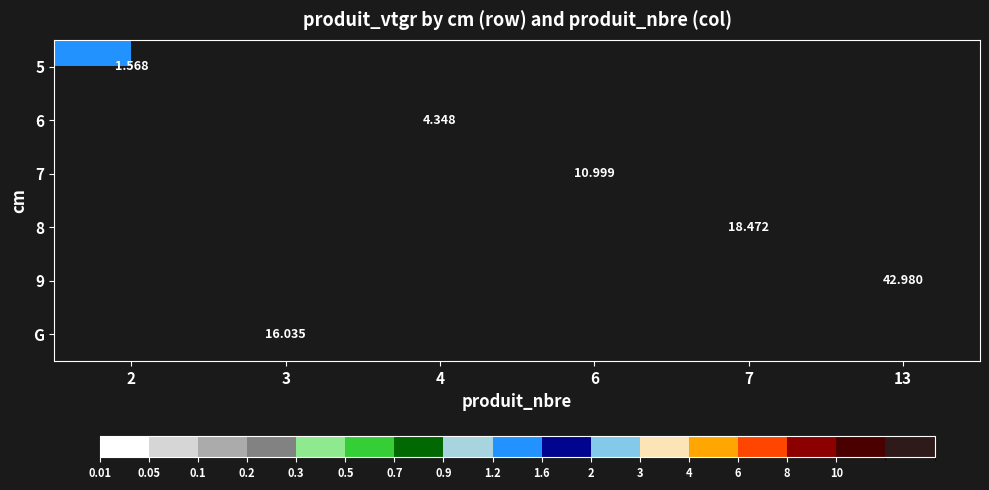

Which has a higher value, 2 or 4?

4